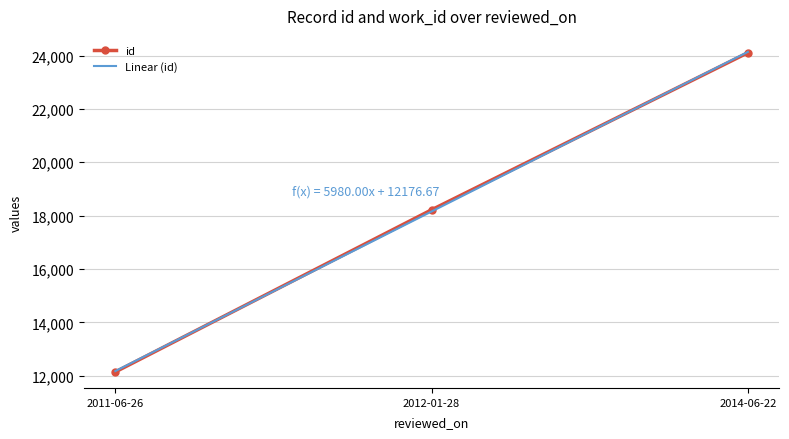

The value of id at 2012-01-28 is 7517. True or false?

False